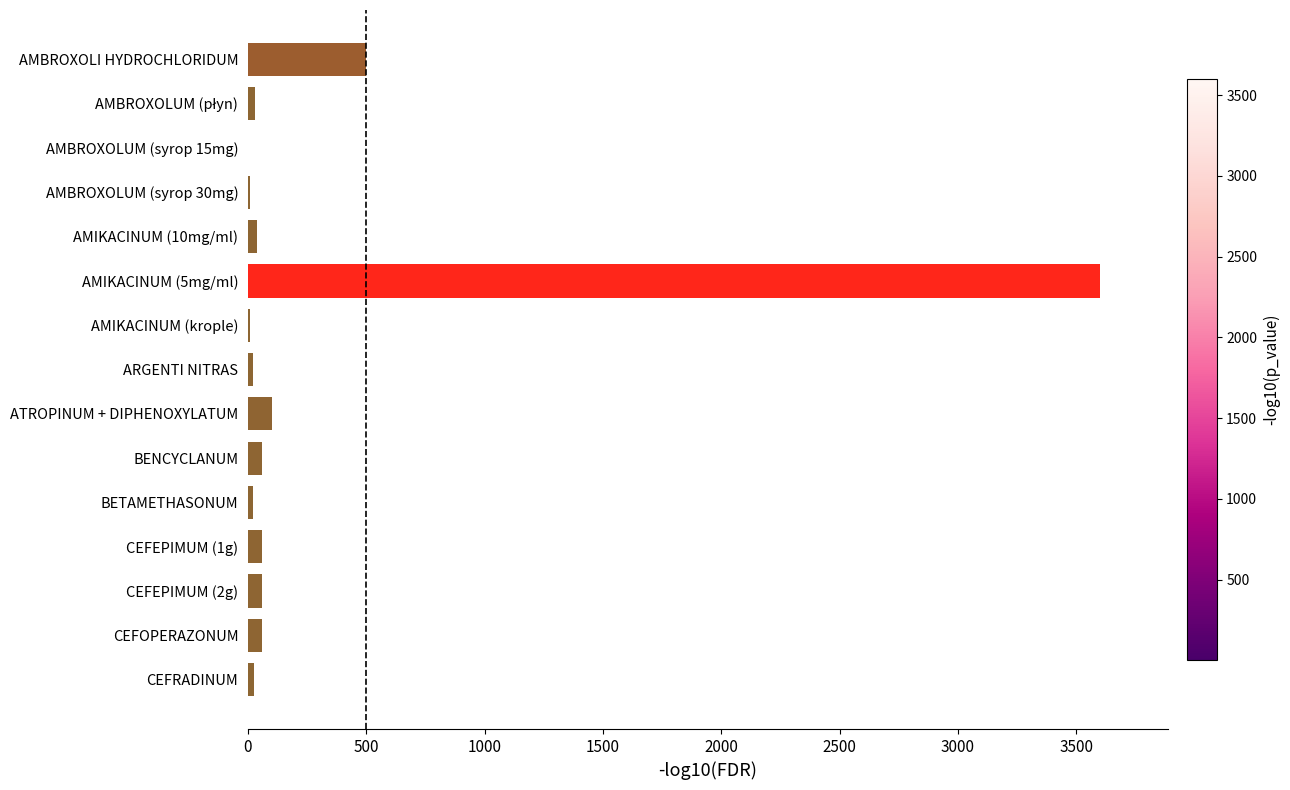

True or false: the data shows 100 at ATROPINUM + DIPHENOXYLATUM.

True